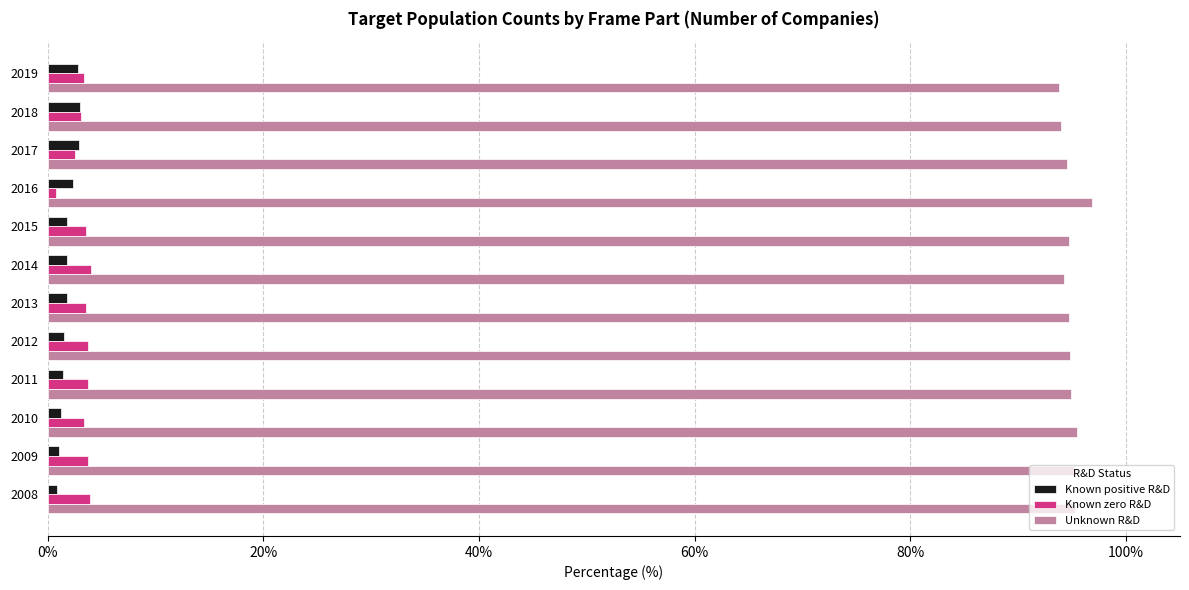

At how many categories does at least one series exceed 69?

12